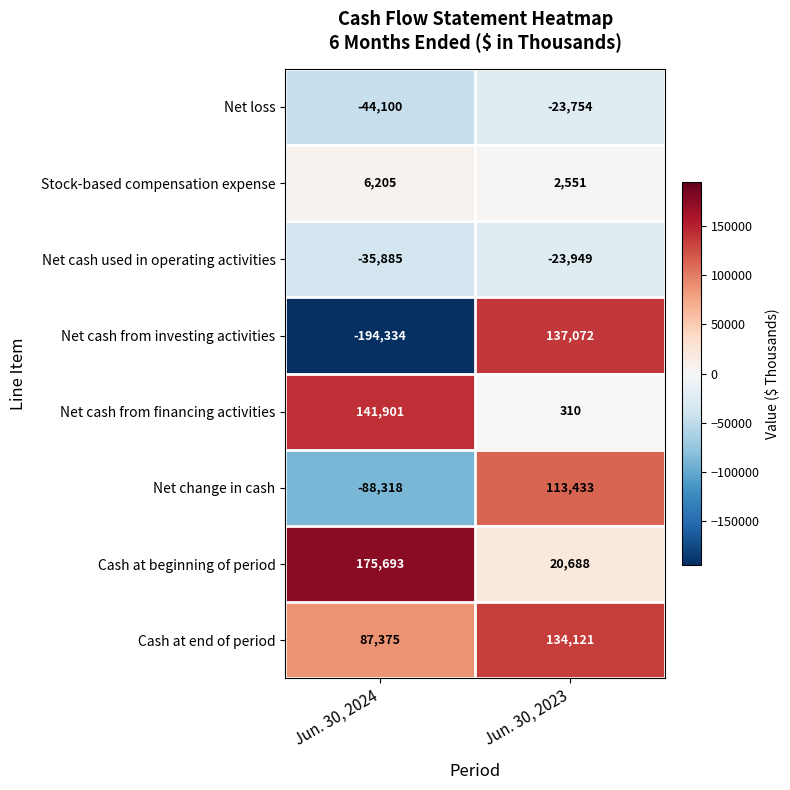

Reading left to right, list all the values displayed in this chart.

Net loss: Jun. 30, 2024=-44100	Jun. 30, 2023=-23754
Stock-based compensation expense: Jun. 30, 2024=6205	Jun. 30, 2023=2551
Net cash used in operating activities: Jun. 30, 2024=-35885	Jun. 30, 2023=-23949
Net cash from investing activities: Jun. 30, 2024=-194334	Jun. 30, 2023=137072
Net cash from financing activities: Jun. 30, 2024=141901	Jun. 30, 2023=310
Net change in cash: Jun. 30, 2024=-88318	Jun. 30, 2023=113433
Cash at beginning of period: Jun. 30, 2024=175693	Jun. 30, 2023=20688
Cash at end of period: Jun. 30, 2024=87375	Jun. 30, 2023=134121